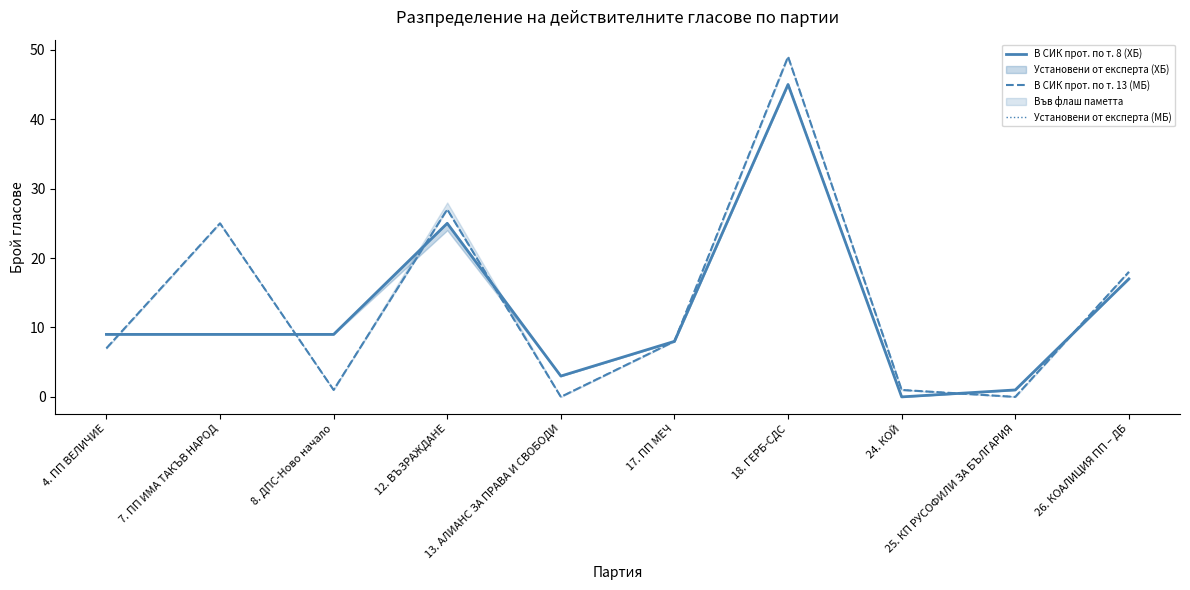

What is the maximum value shown in the chart?

49